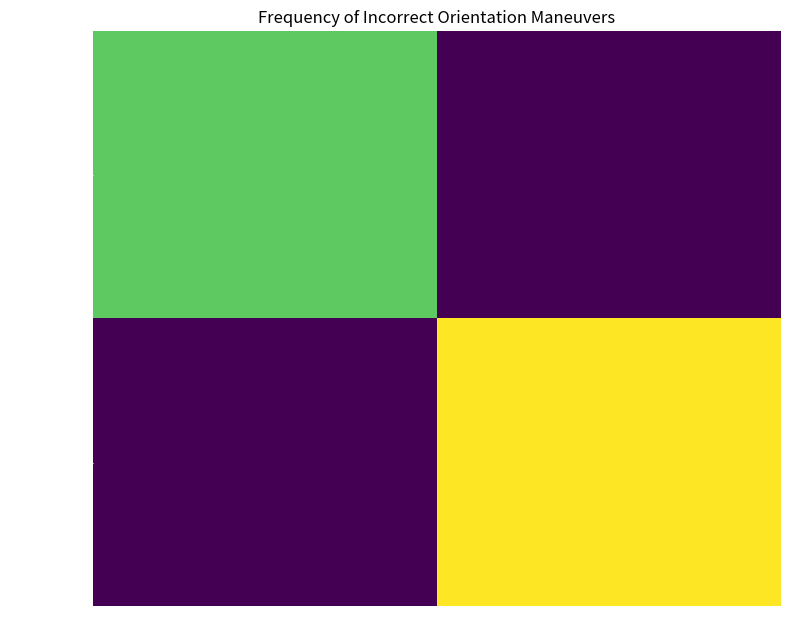

Count the number of categories in the chart.

2